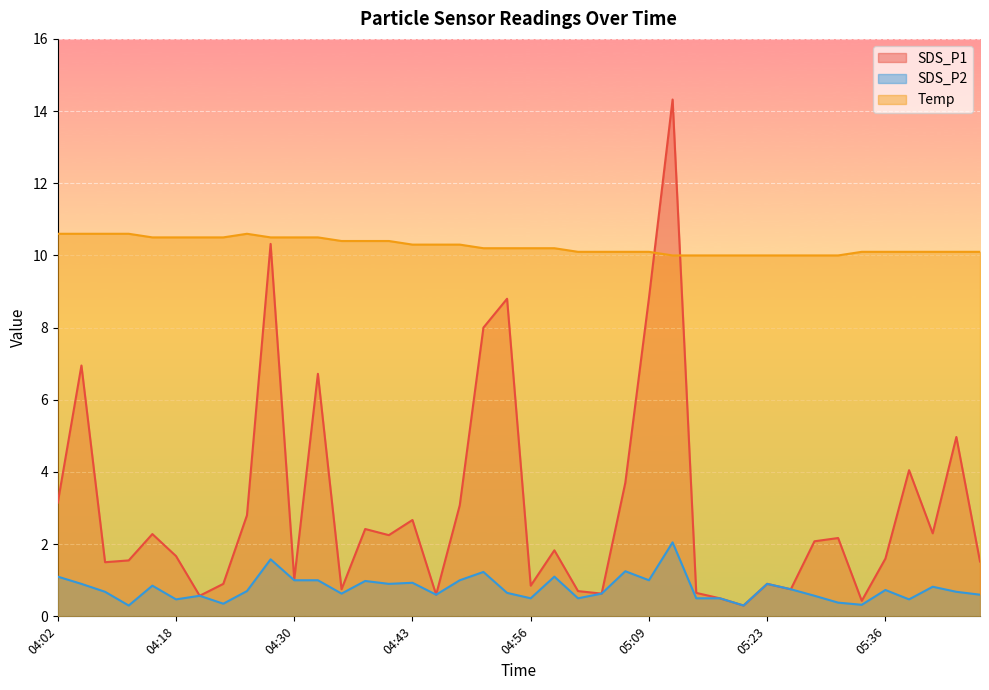

True or false: SDS_P1 has more than 0 interior local peaks.

True